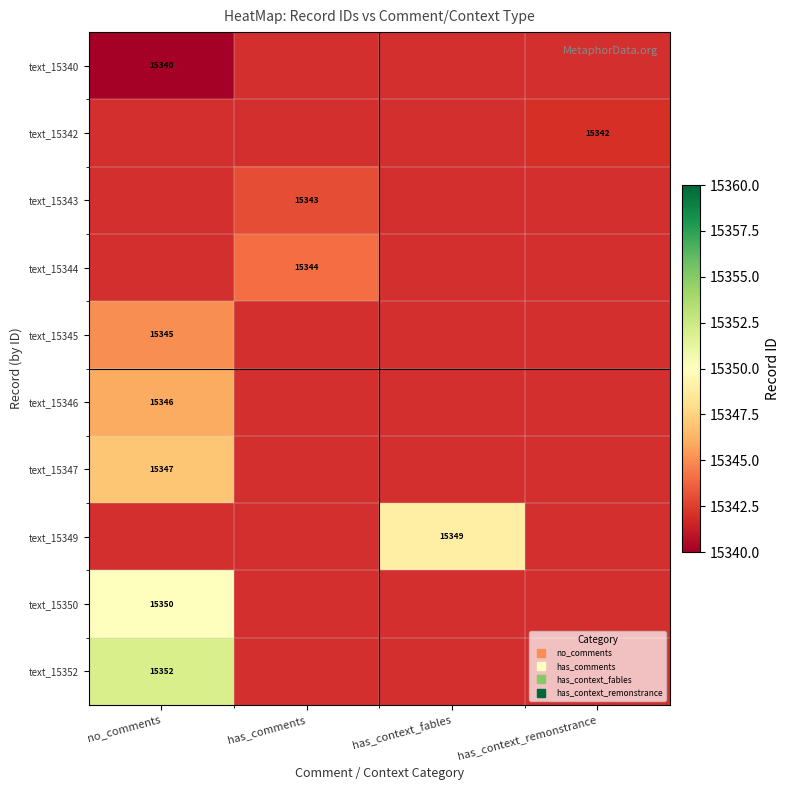

Count the number of data series in this chart.

10